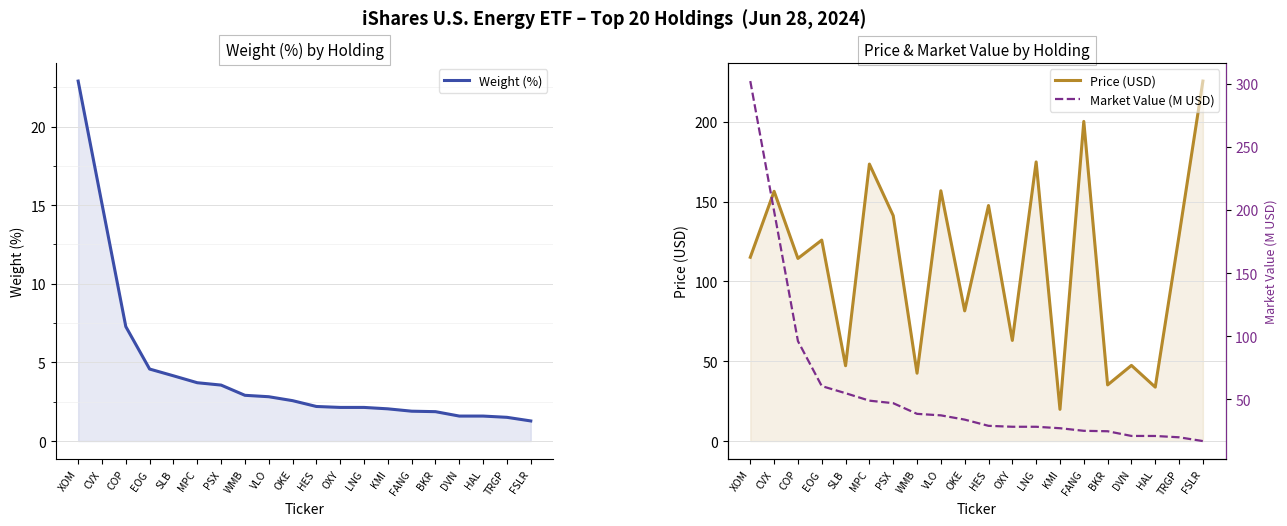

What is the difference between the maximum and second lowest values in the Market Value (M USD) series?

282.3